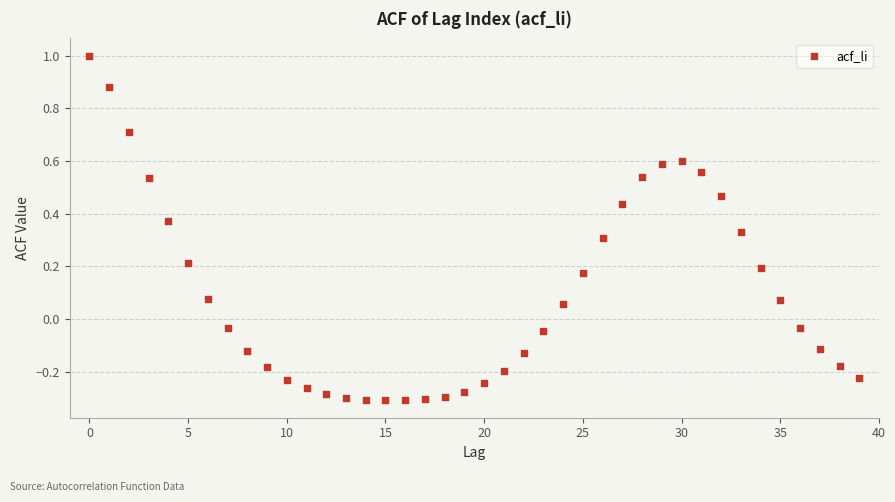

What is the range of Y values (max minus min)?

1.3